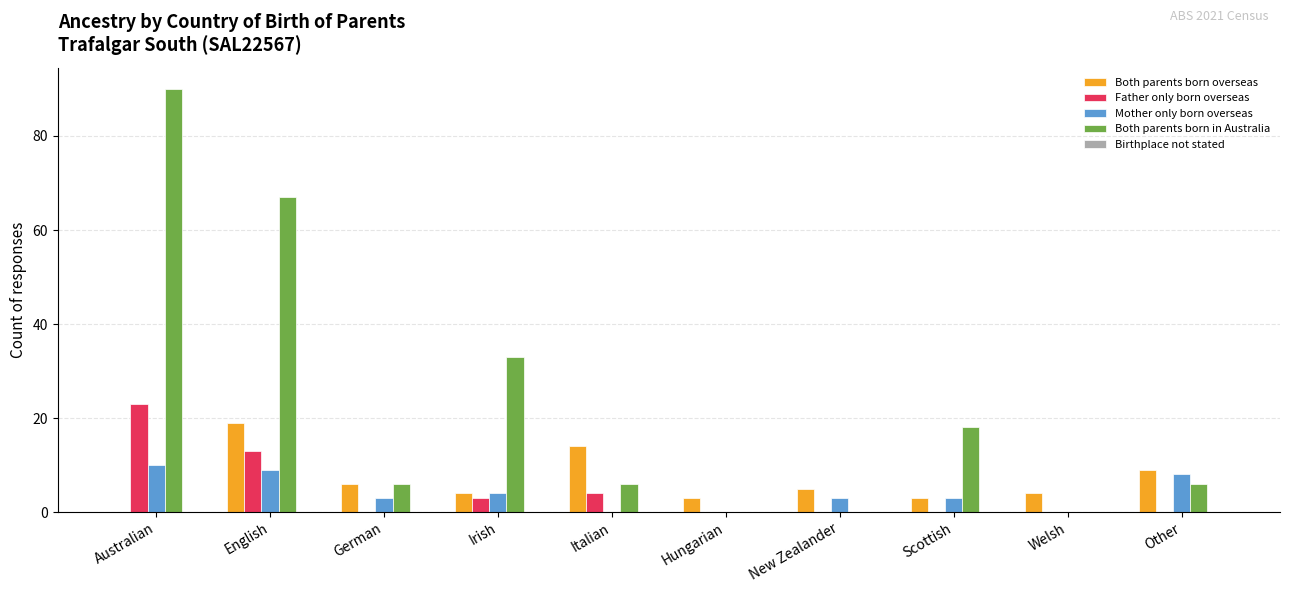

Does the chart contain stacked bars?

No